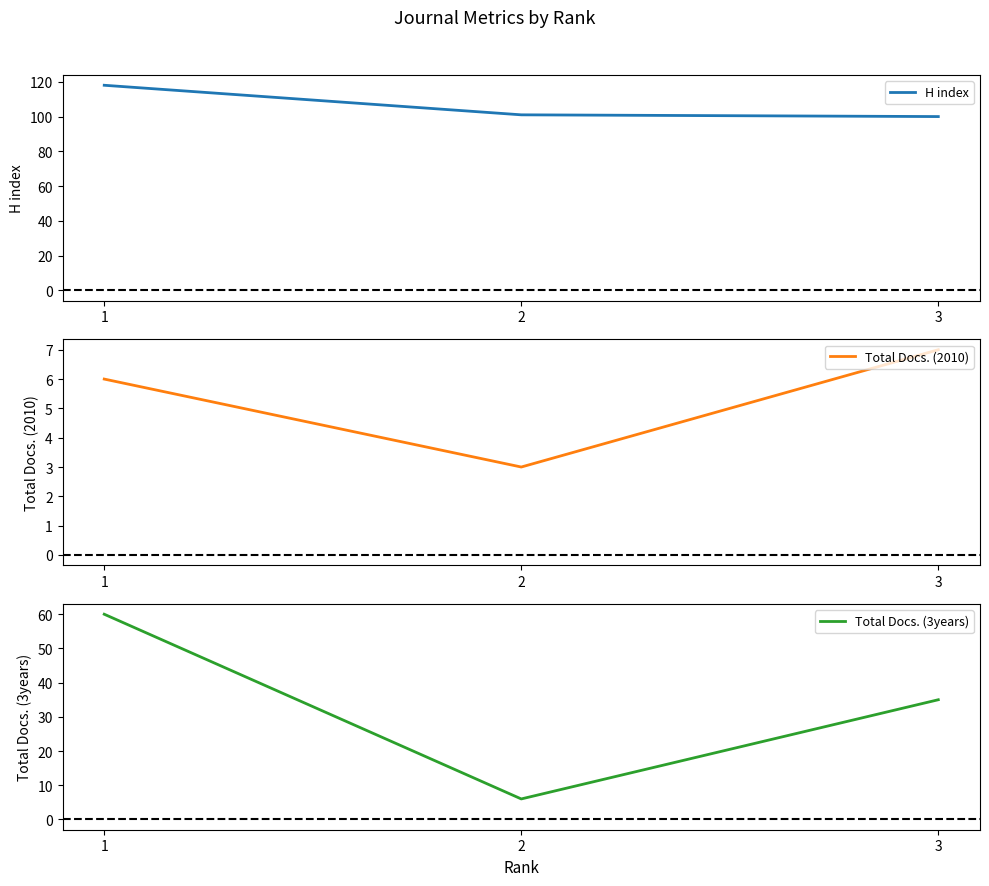

Reading right to left, extract all data points from this chart.

H index: 3=100	2=101	1=118
Total Docs. (2010): 3=7	2=3	1=6
Total Docs. (3years): 3=35	2=6	1=60